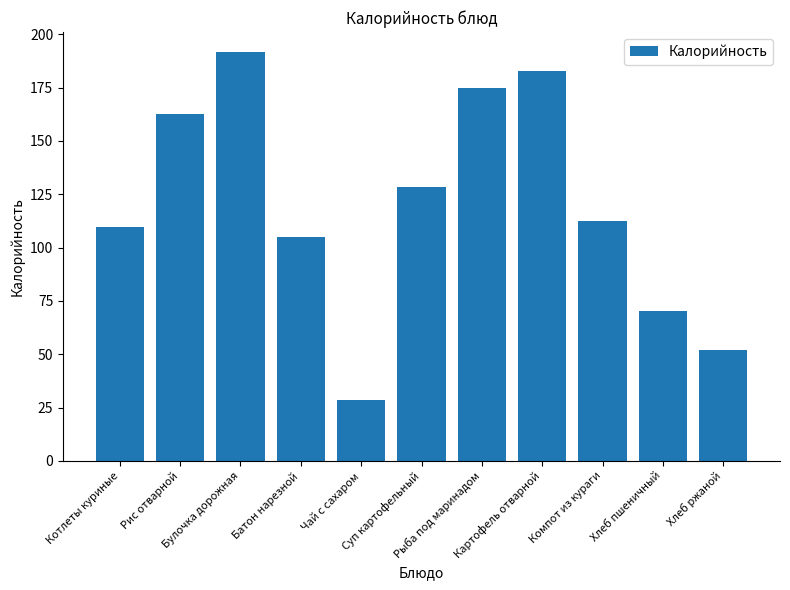

How many categories are shown in the chart?

11